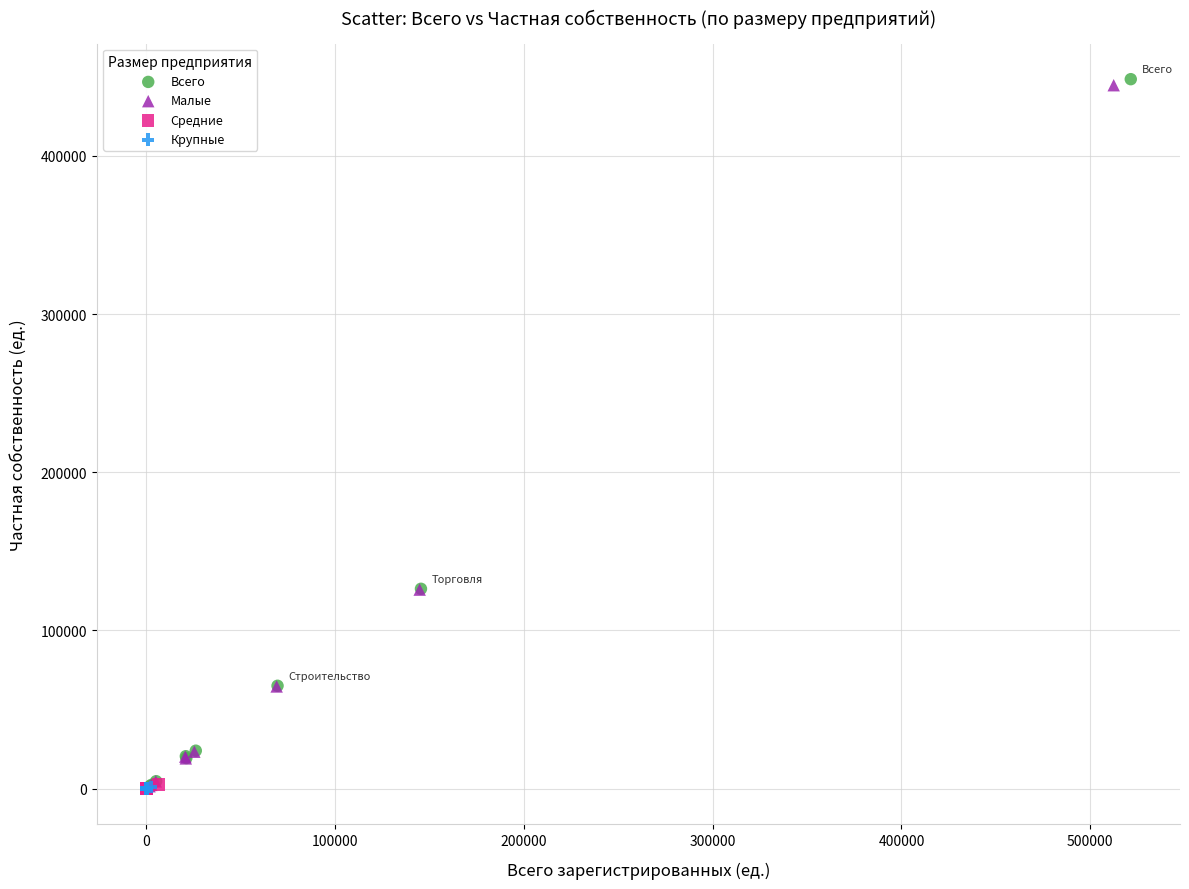

Which series has the widest spread of Y values?

Всего